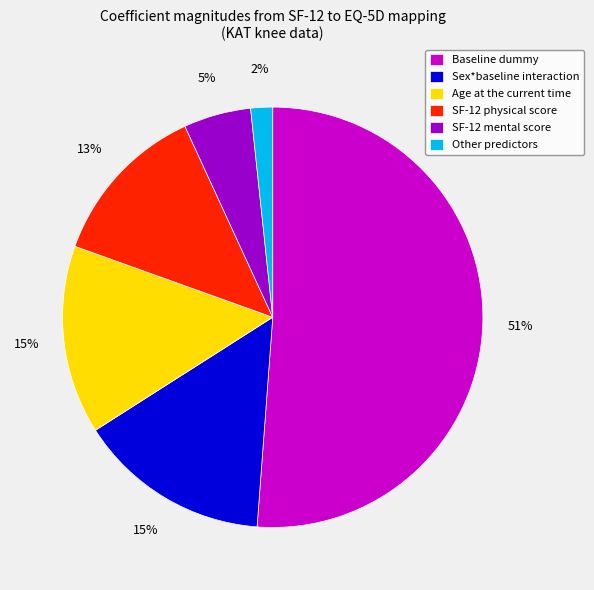

How many segments does this pie chart have?

6